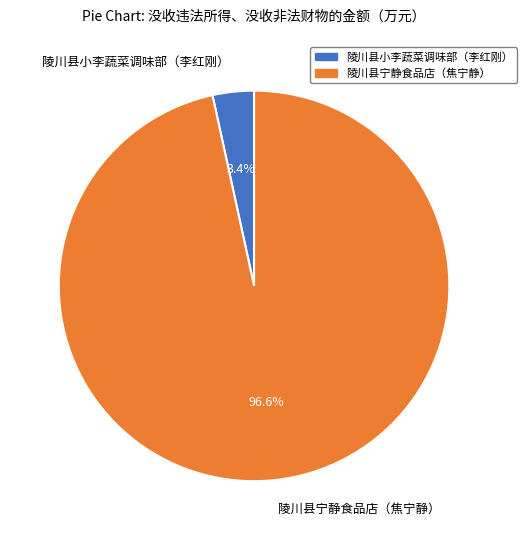

To the nearest percent, what portion does 陵川县小李蔬菜调味部（李红刚） represent?

3%